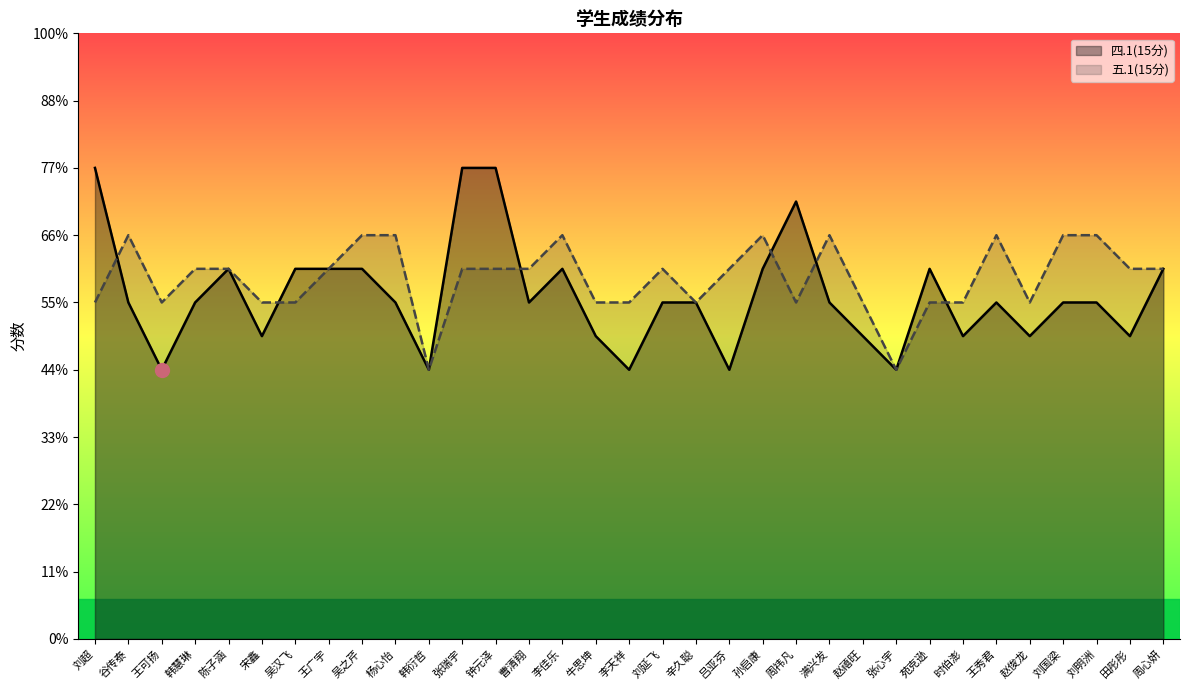

What are all the series names shown in the legend?

四.1(15分), 五.1(15分)